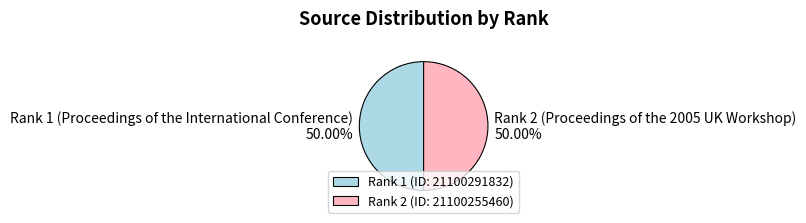

How many slices are in this pie chart?

2